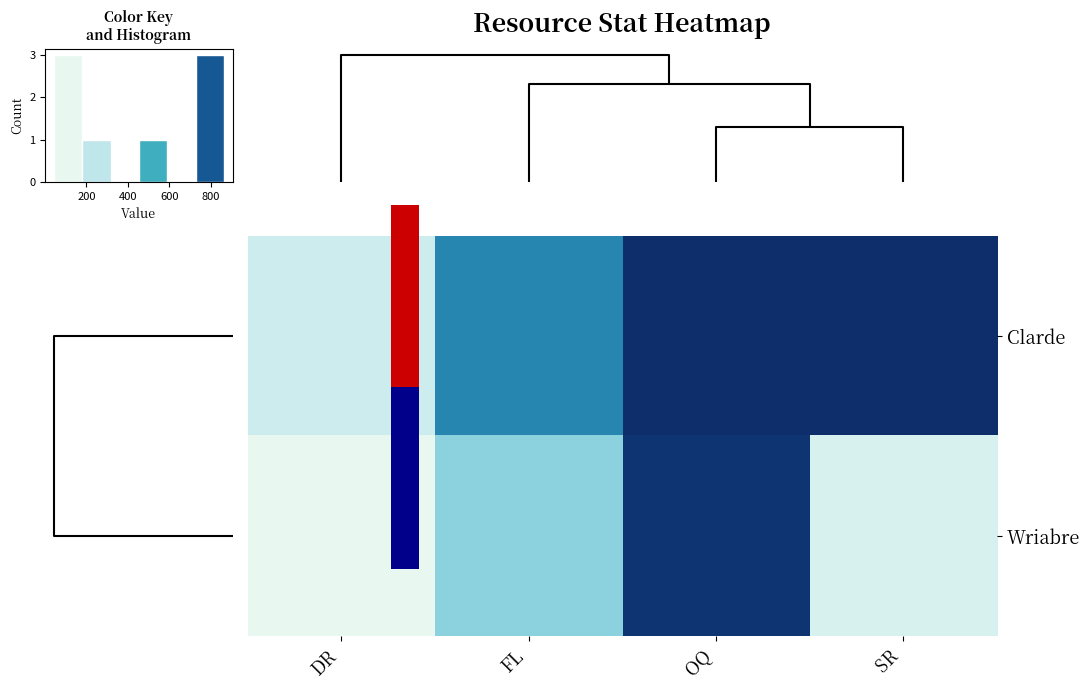

How many data points in row_1 are above 301?

1